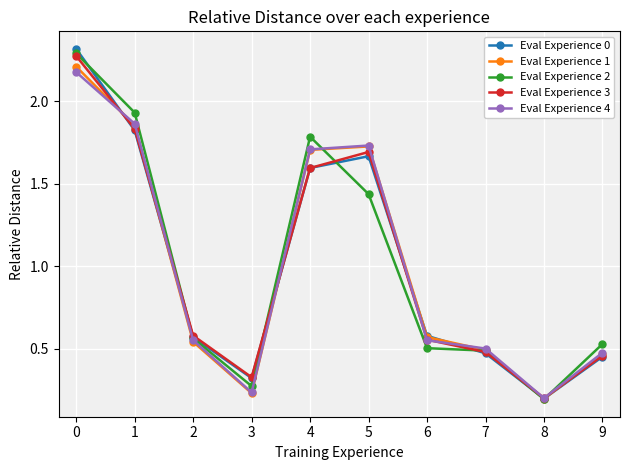

How many interior local valleys does the Eval Experience 0 series have?

2